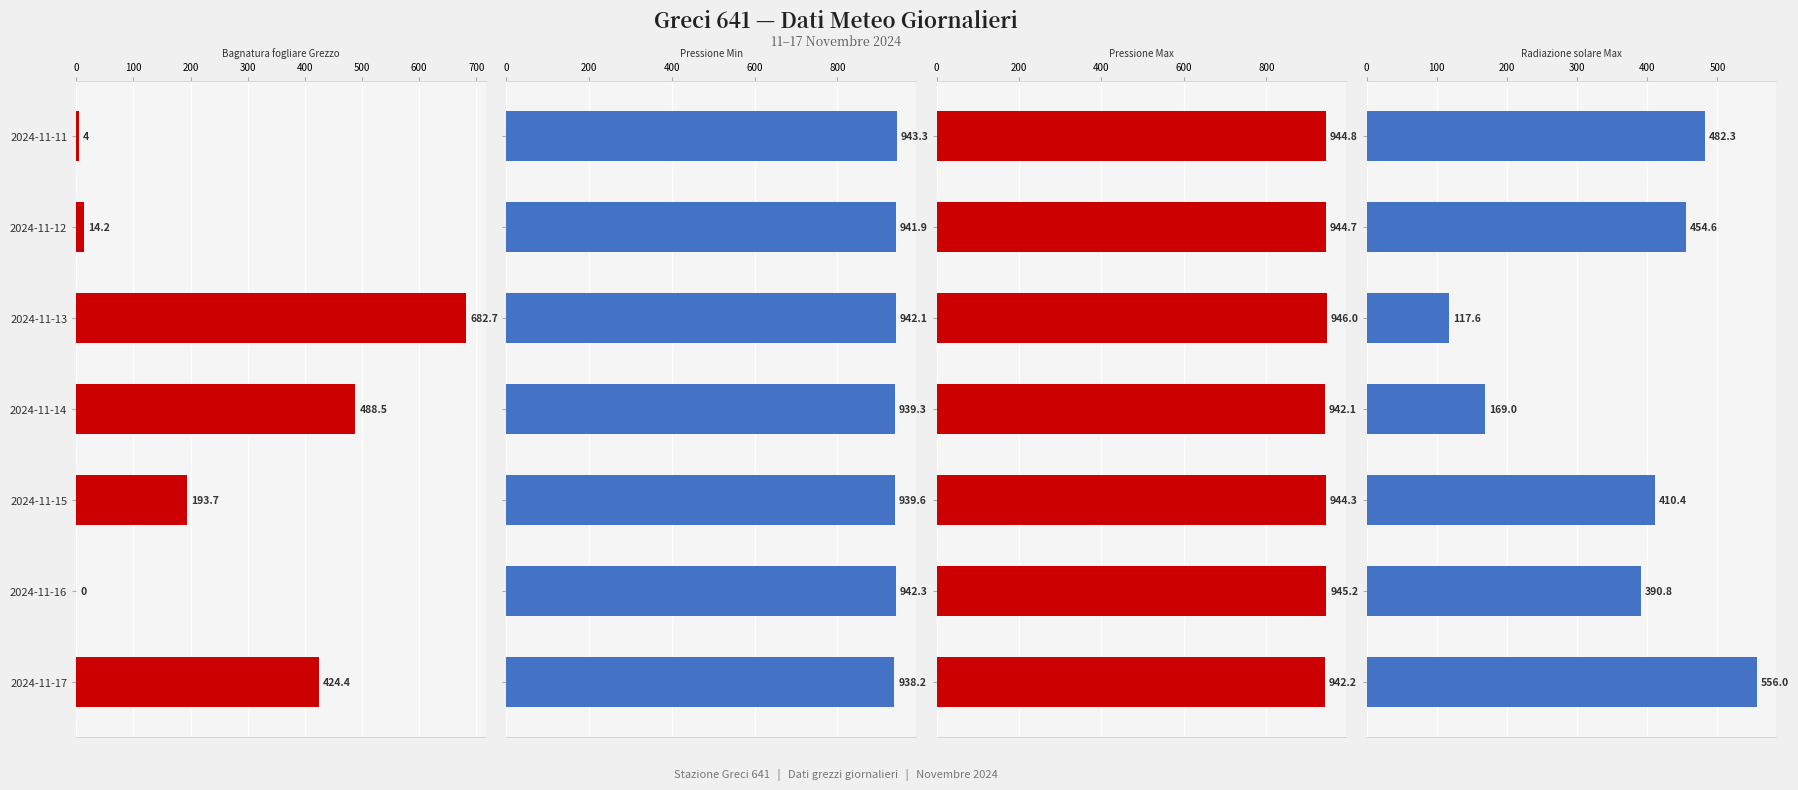

True or false: Bagnatura fogliare Grezzo has a value of 268.8 at 2024-11-17.

False